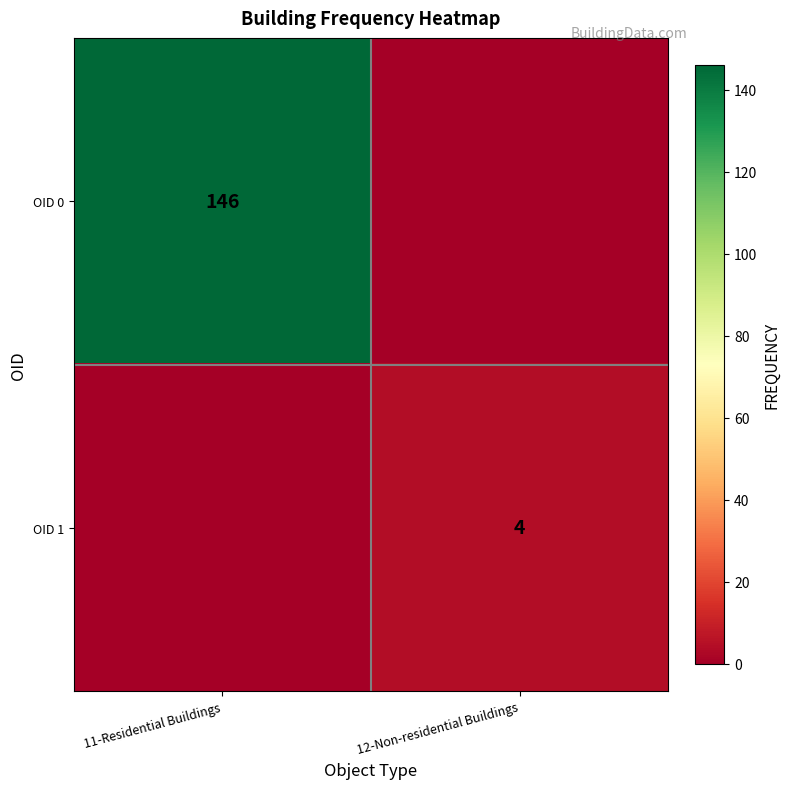

Is it true that OID 0 equals 211 at 11-Residential Buildings?

False